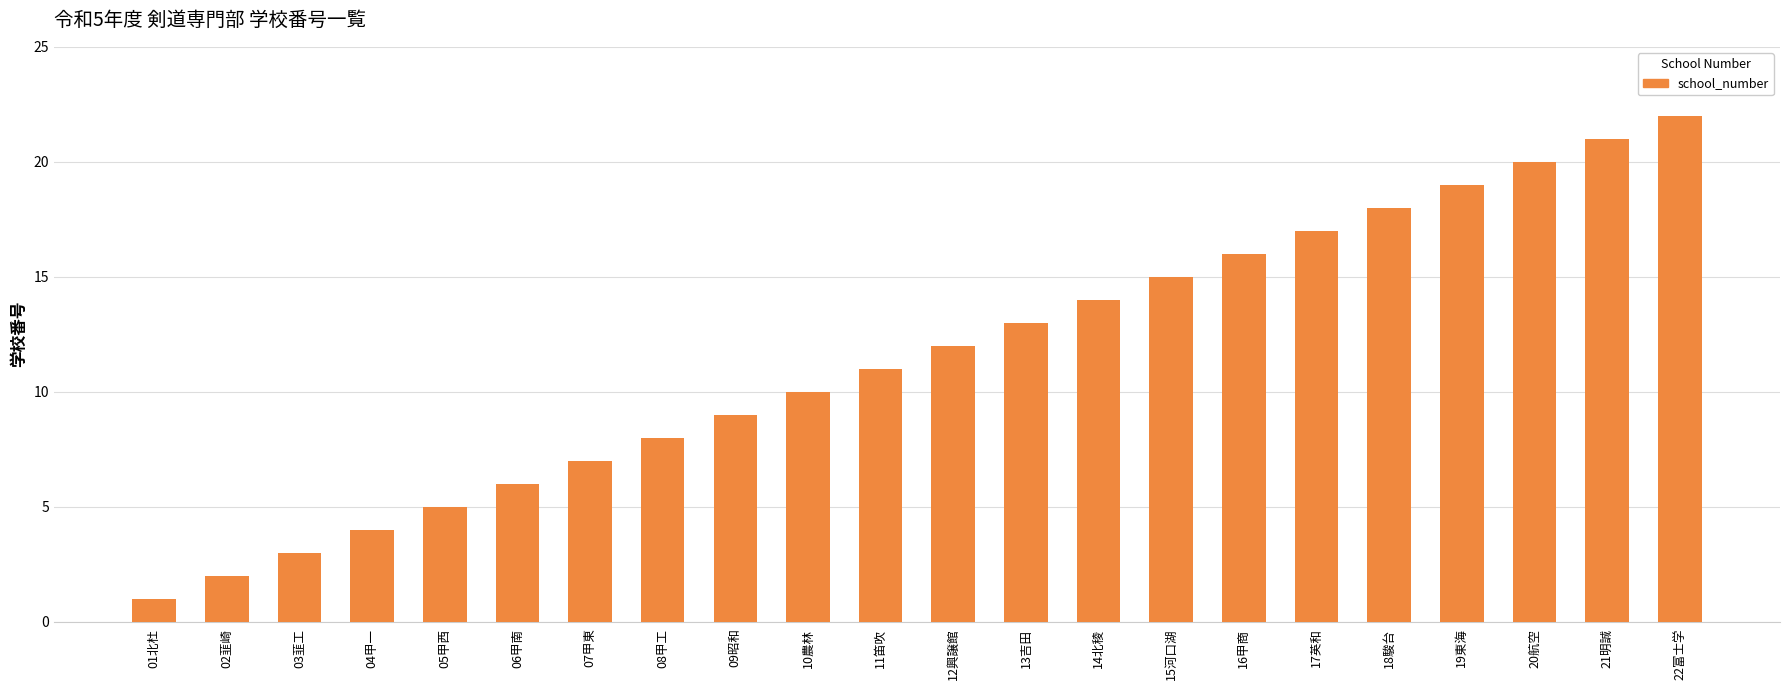

Reading left to right, what are all the values shown in this chart?

01北杜=1	02韮崎=2	03韮工=3	04甲一=4	05甲西=5	06甲南=6	07甲東=7	08甲工=8	09昭和=9	10農林=10	11笛吹=11	12興譲館=12	13吉田=13	14北稜=14	15河口湖=15	16甲商=16	17英和=17	18駿台=18	19東海=19	20航空=20	21明誠=21	22富士学=22